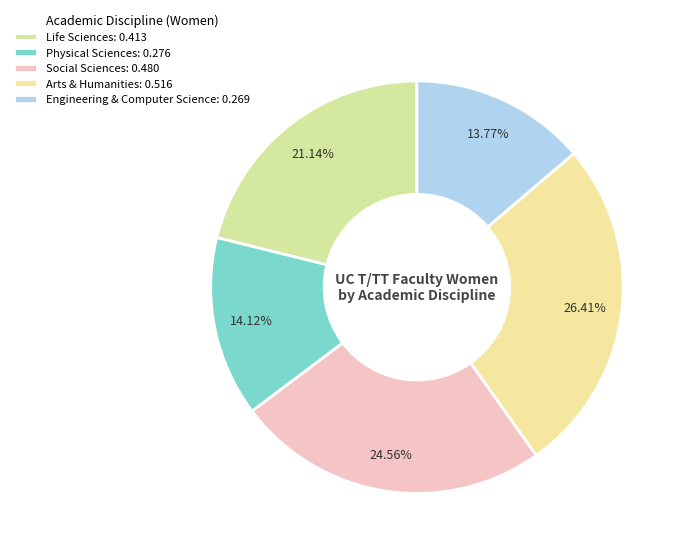

To the nearest percent, what portion does Engineering & Computer Science represent?

14%